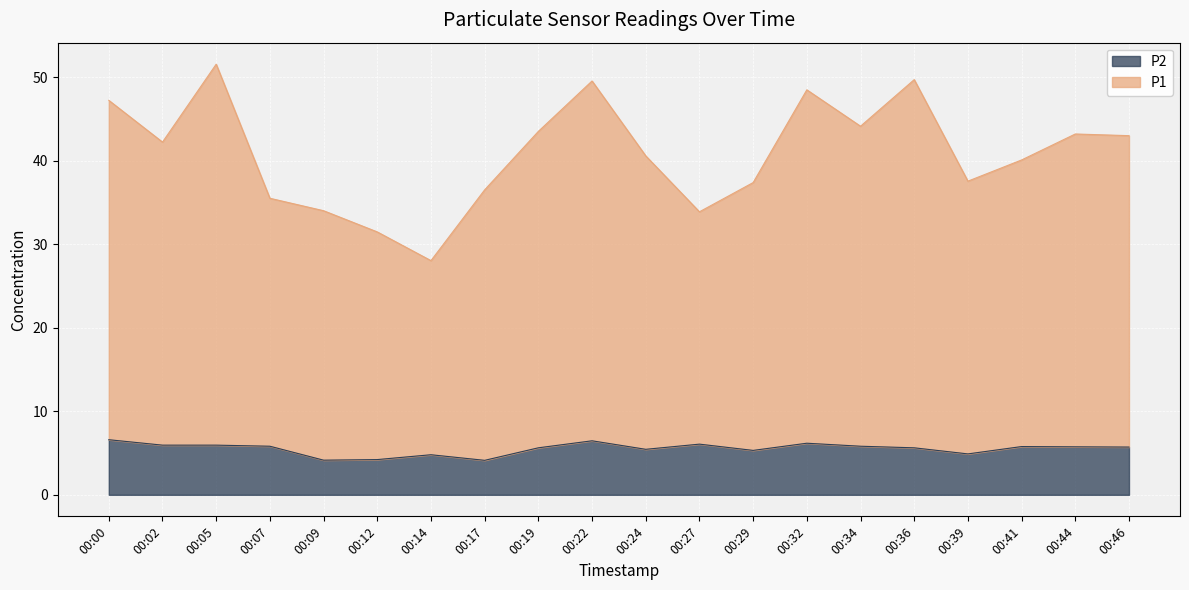

Count the number of data series in this chart.

2